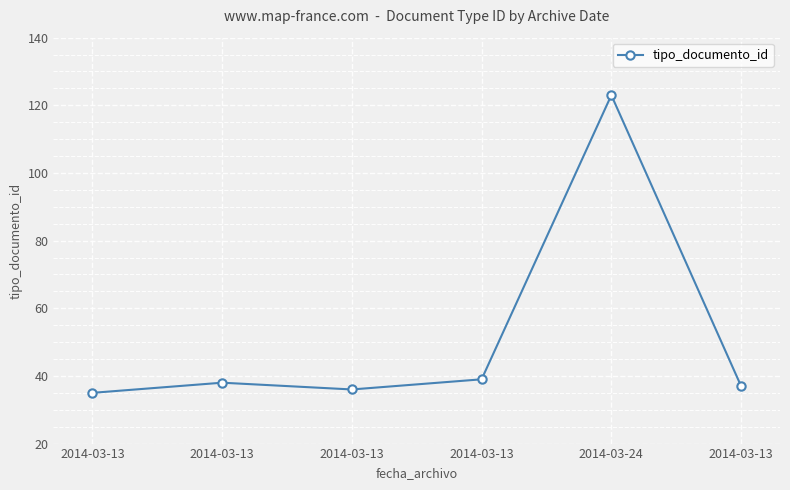

Count the number of data series in this chart.

1